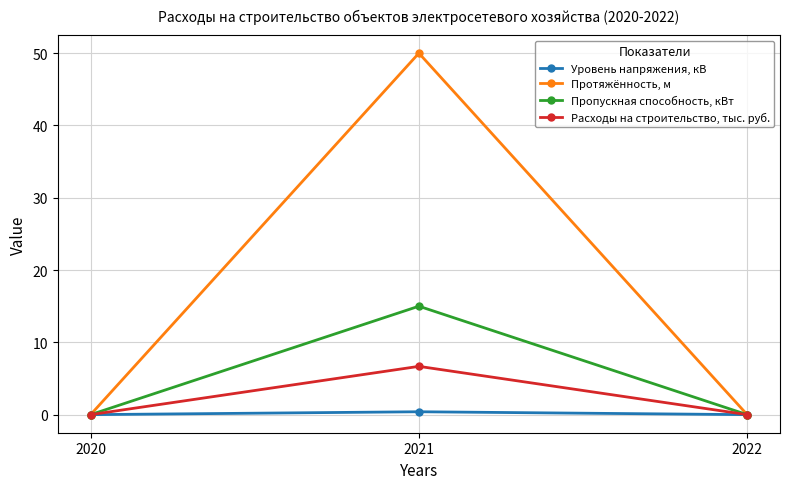

How many distinct data groups are displayed?

4